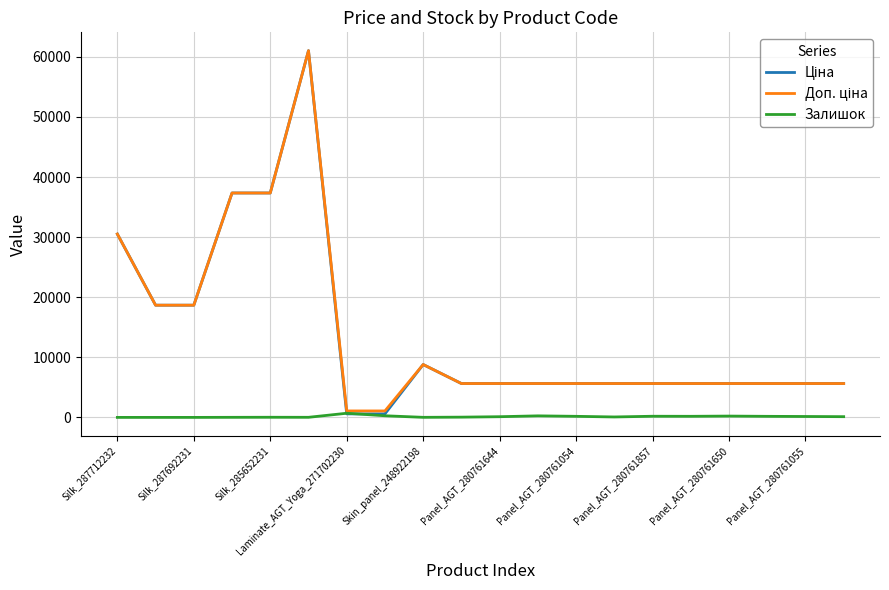

What is the maximum value shown in the chart?

61024.7